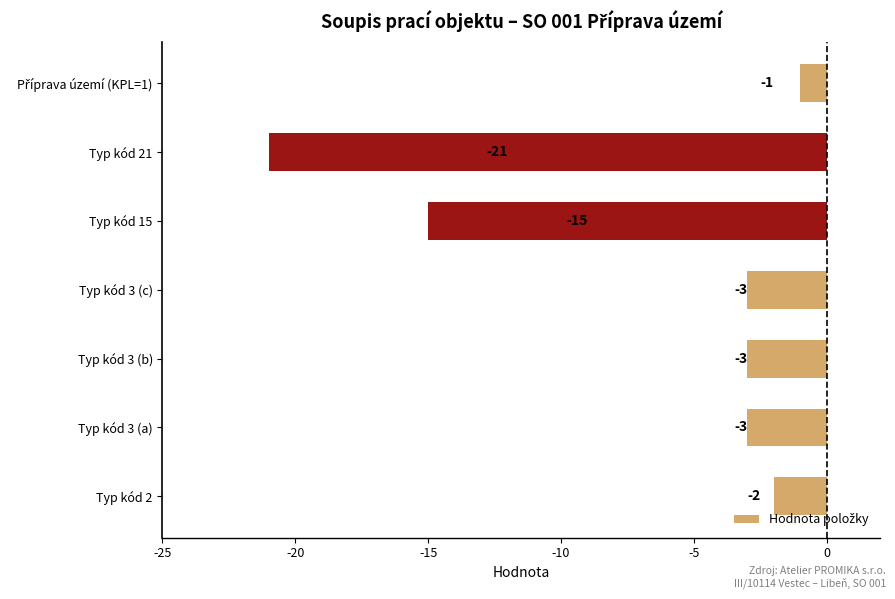

What is the change in value from Typ kód 3 (c) to Typ kód 2?

+1